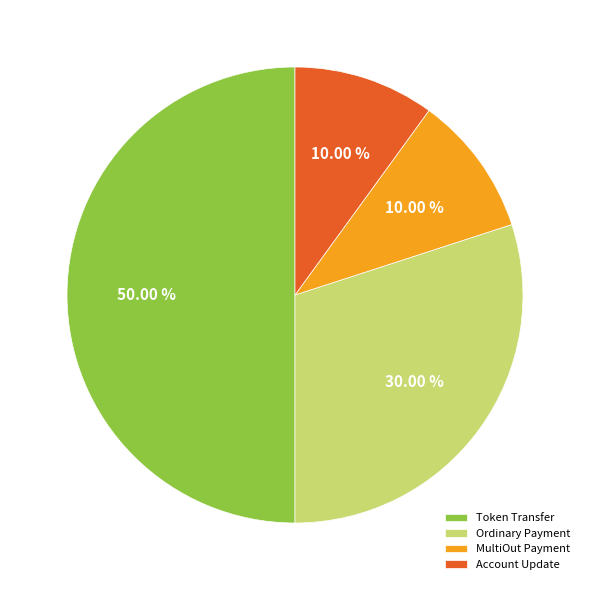

Does MultiOut Payment represent more than half of the total?

No